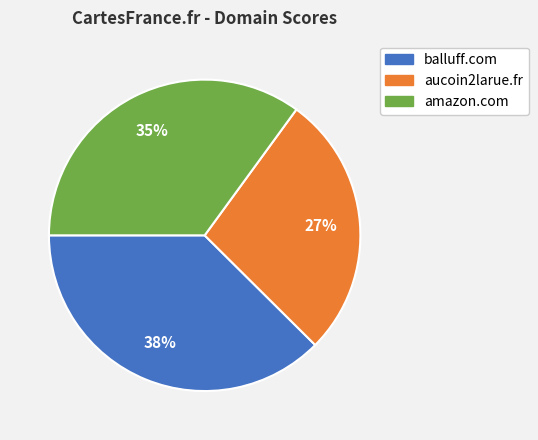

Is the sum of balluff.com and amazon.com greater than half?

Yes